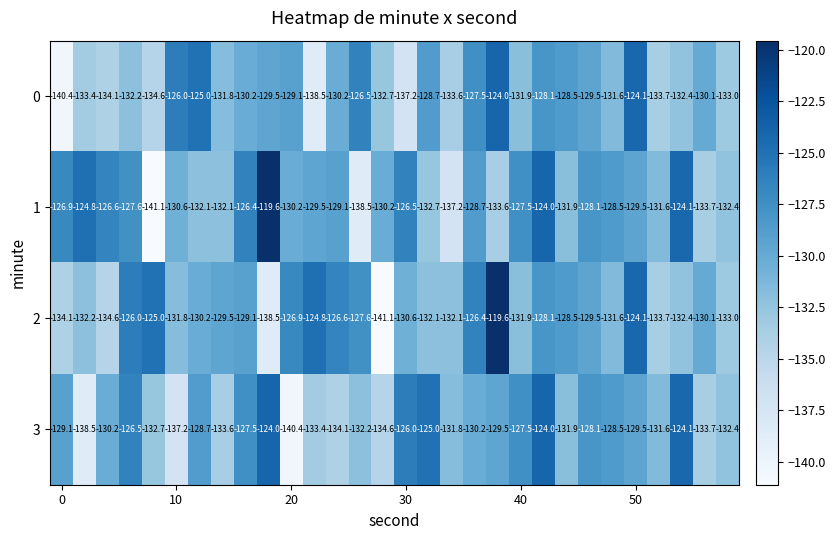

What is the minimum value shown in the chart?

-141.1